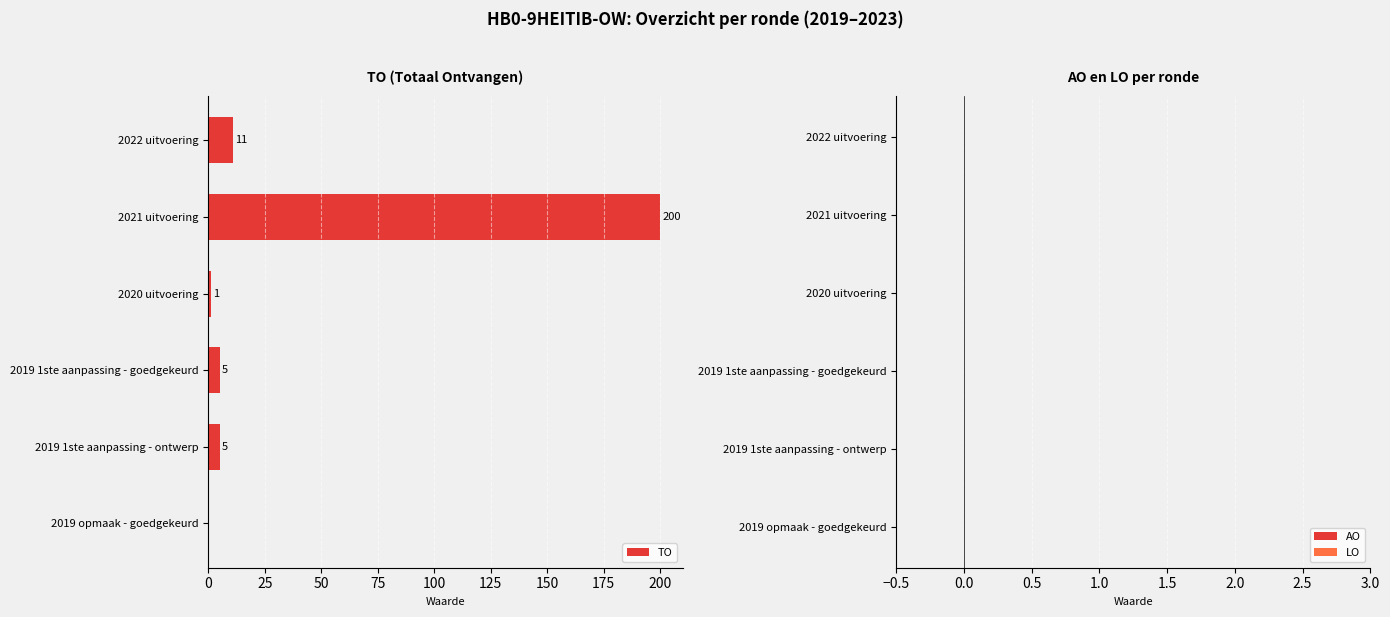

Are the bars horizontal?

Yes